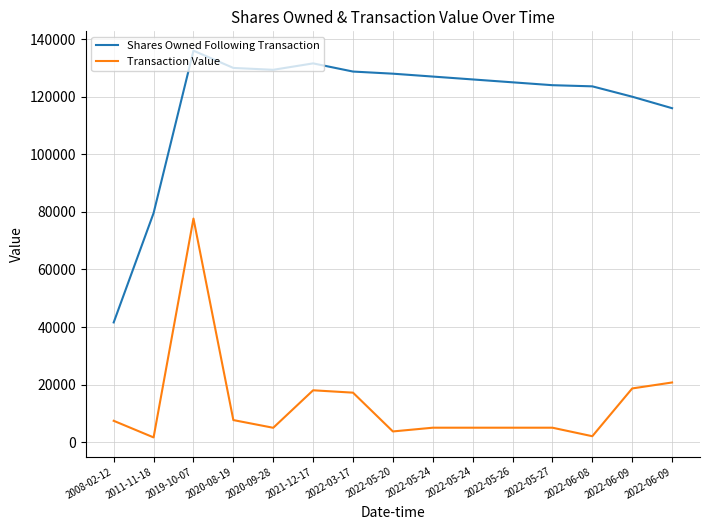

What is the approximate value of Shares Owned Following Transaction at 2019-10-07?

136062